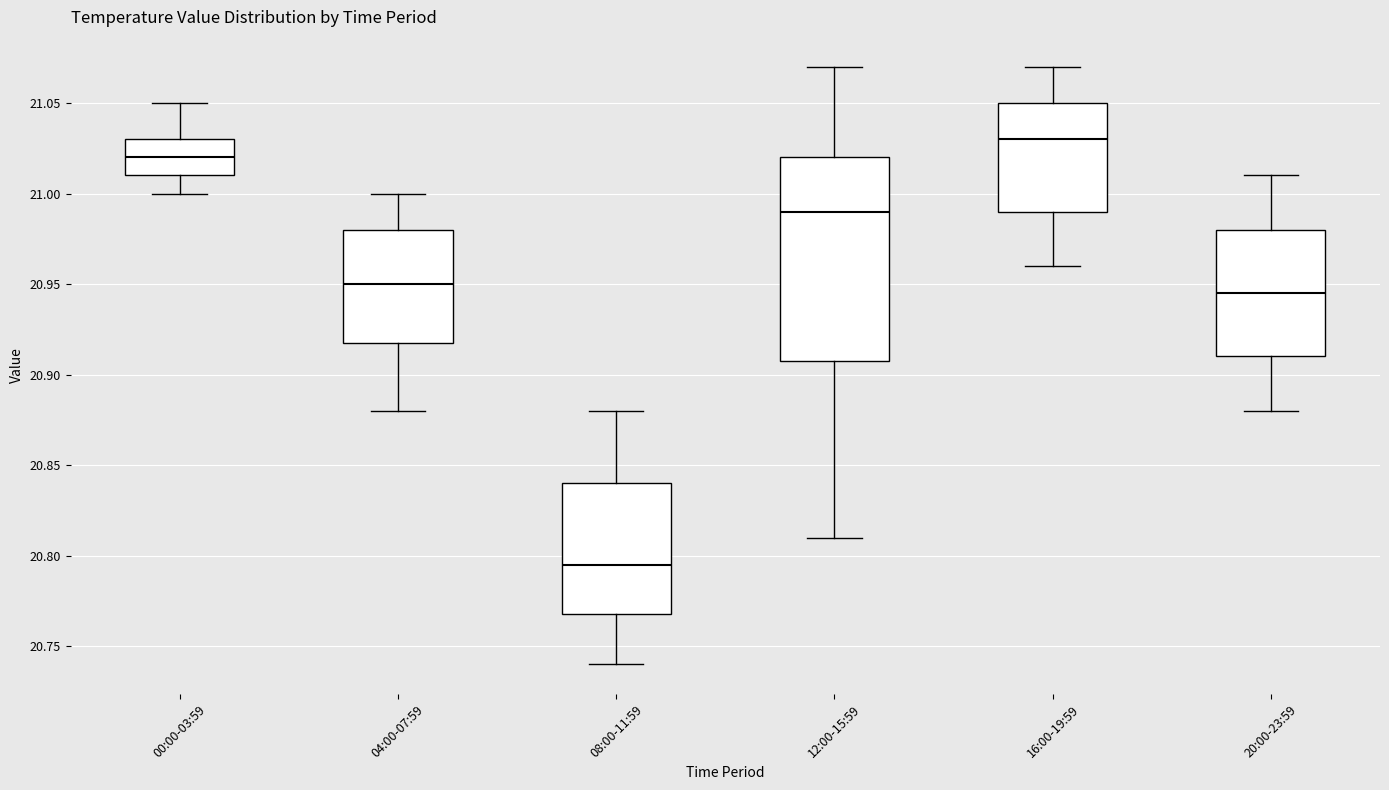

Reading left to right, transcribe this box plot: for each box, give where its median line is, the range the box spans, and where its two whiskers end, as read against the y-axis. The values are not printed on the chart, so give them approximately, as read against the axis.

00:00-03:59: median 21.020, box 21.010 to 21.030, whiskers 21.000 to 21.050
04:00-07:59: median 20.950, box 20.920 to 20.980, whiskers 20.880 to 21.000
08:00-11:59: median 20.795, box 20.770 to 20.840, whiskers 20.740 to 20.880
12:00-15:59: median 20.990, box 20.910 to 21.020, whiskers 20.810 to 21.070
16:00-19:59: median 21.030, box 20.990 to 21.050, whiskers 20.960 to 21.070
20:00-23:59: median 20.945, box 20.910 to 20.980, whiskers 20.880 to 21.010